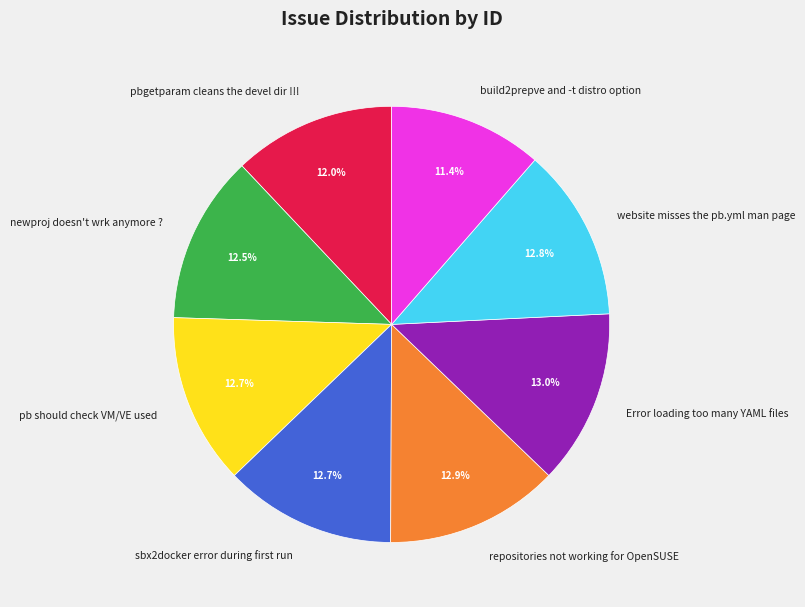

The Error loading too many YAML files slice represents 13% of the pie. True or false?

True